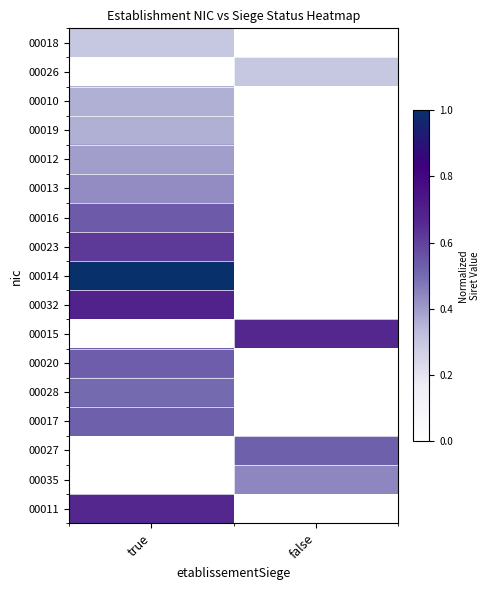

How many data points does each series have?

2